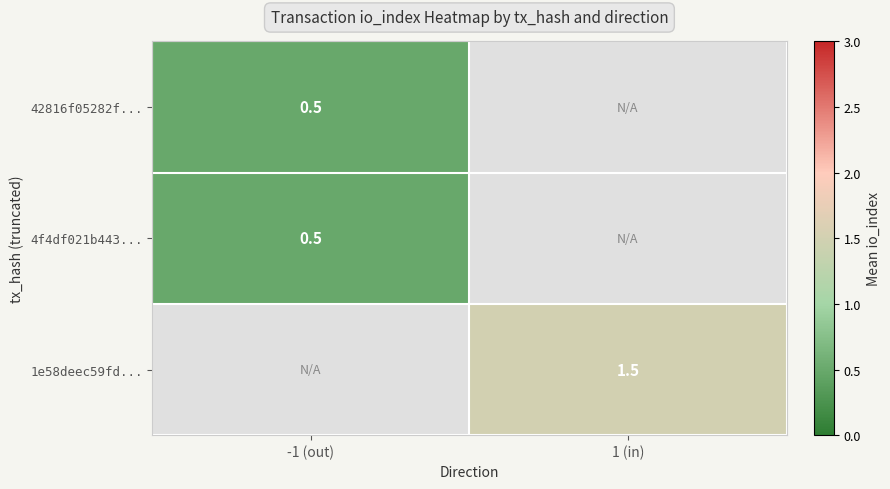

Is it true that 1e58deec59fd... equals 2.6 at 1 (in)?

False